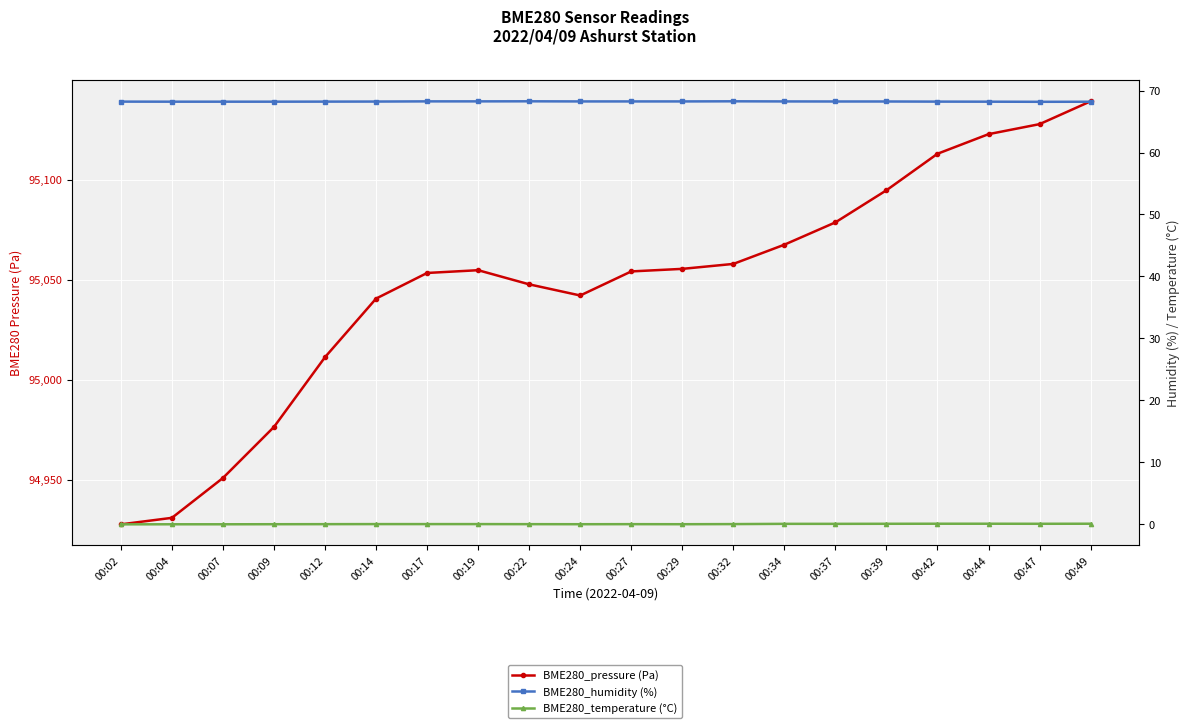

The value of BME280_pressure (Pa) at 00:19 is 130931.9. True or false?

False